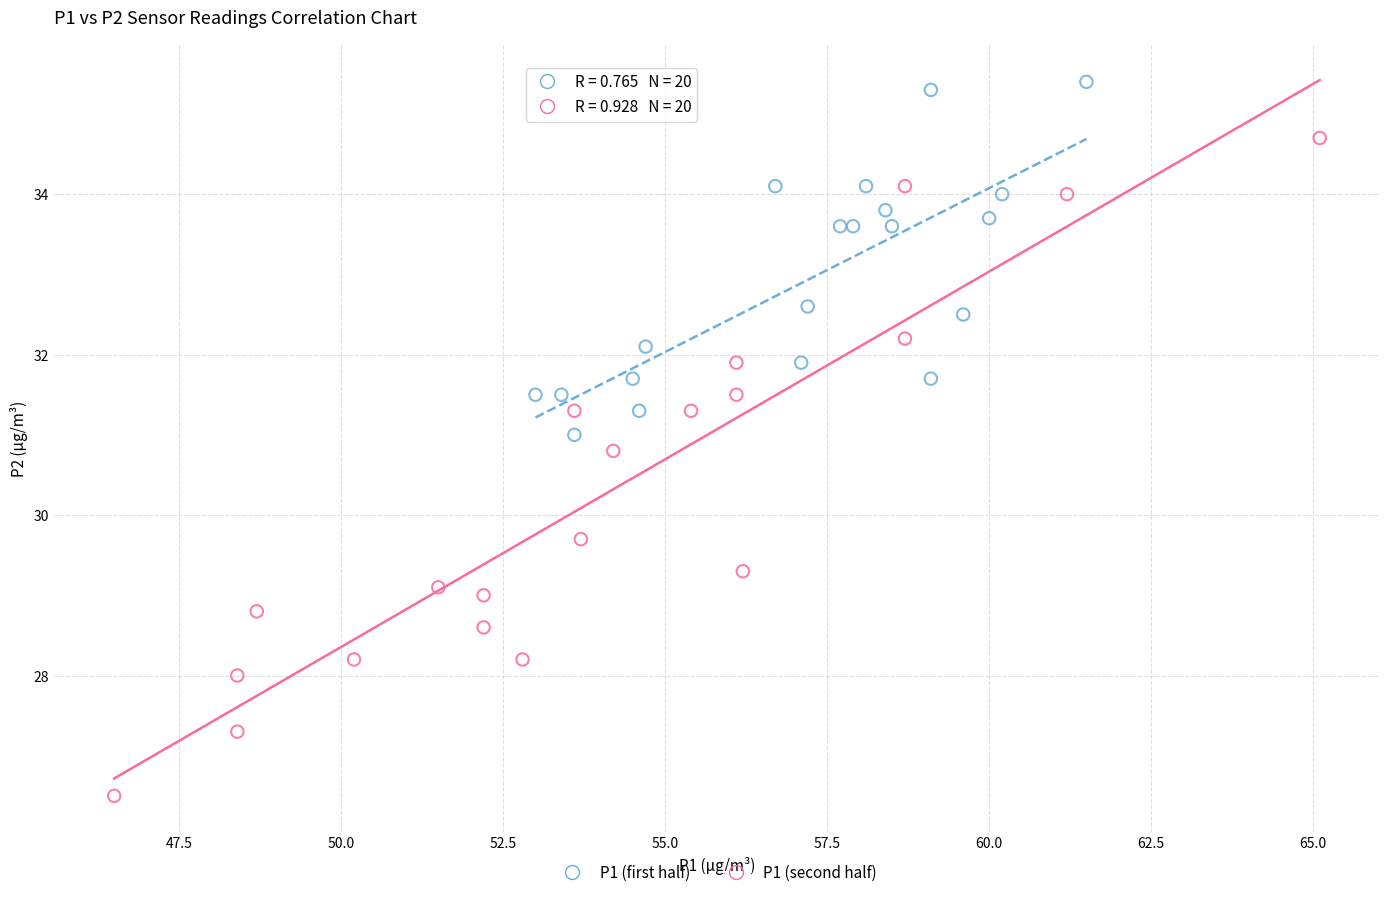

Which series reaches the maximum Y coordinate?

P1 (first half)